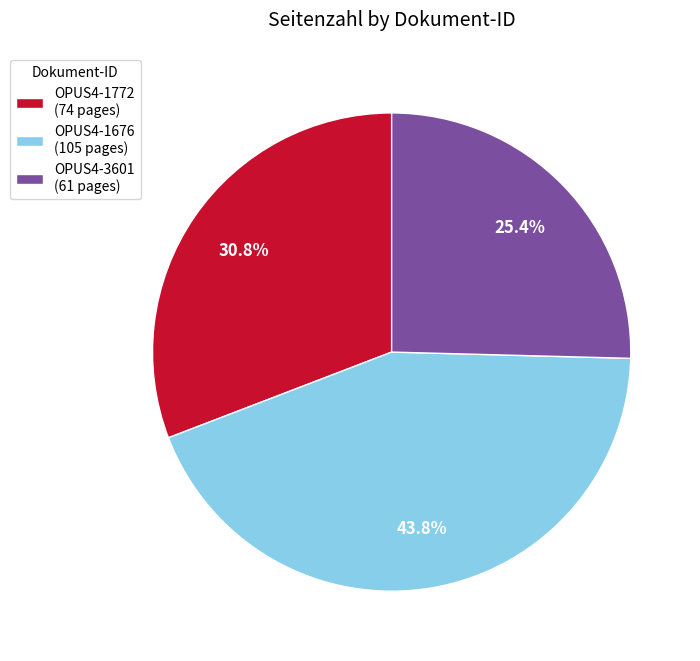

What percentage is the OPUS4-1676 slice, to the nearest percent?

44%